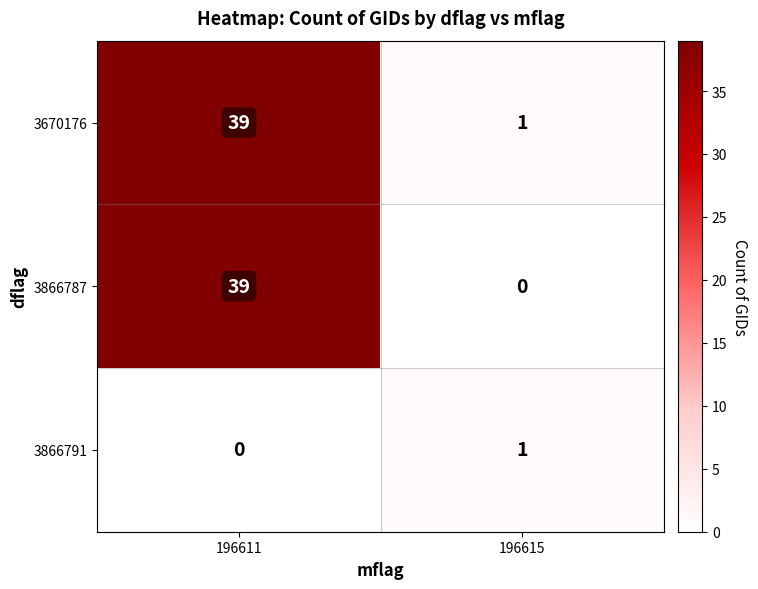

What is the total value across all series at 196615?

2